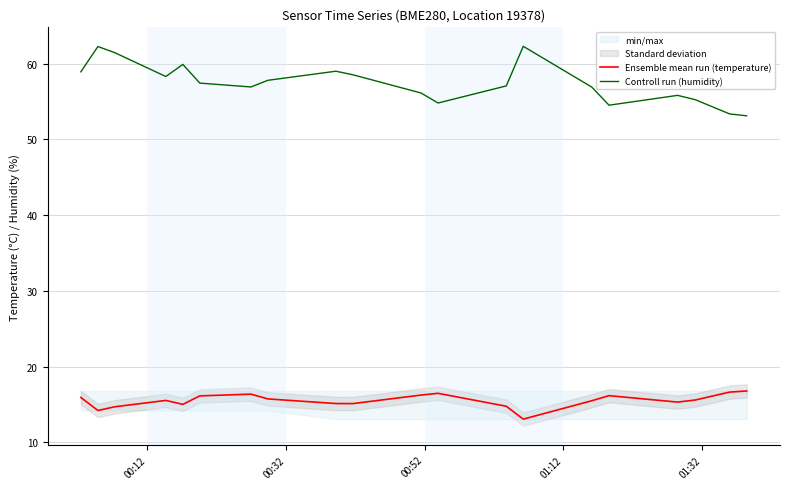

Rank the series by their average value, from highest to lowest.

Controll run (humidity), Ensemble mean run (temperature)